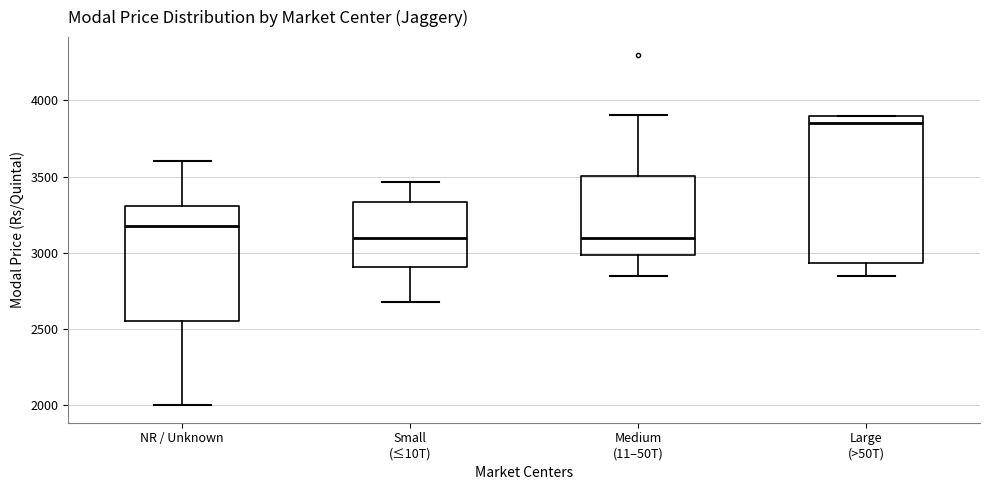

Reading left to right, read every box against the y-axis: the position of its median line, the range the box covers, and the ends of its whiskers. The values are not printed on the chart, so give them approximately, as read against the axis.

NR / Unknown: median 3200, box 2550 to 3300, whiskers 2000 to 3600
Small (≤10T): median 3100, box 2900 to 3350, whiskers 2700 to 3450
Medium (11–50T): median 3100, box 3000 to 3500, whiskers 2850 to 3900
Large (>50T): median 3850, box 2950 to 3900, whiskers 2850 to 3900